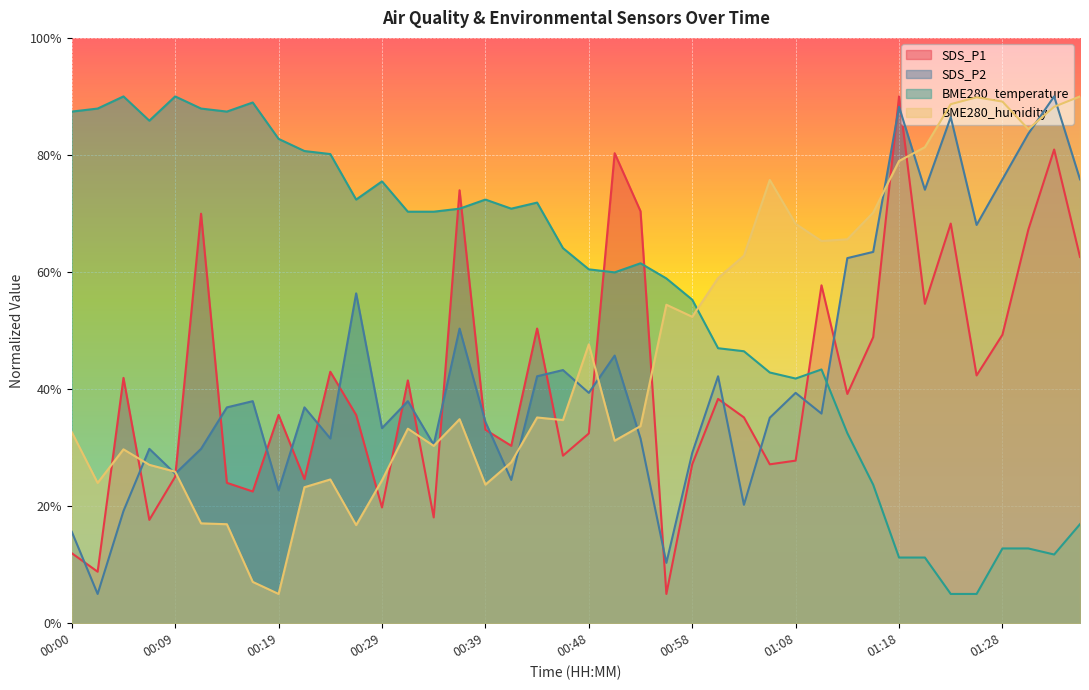

Rank the series at 00:43 from highest to lowest value.

BME280_temperature, SDS_P1, SDS_P2, BME280_humidity